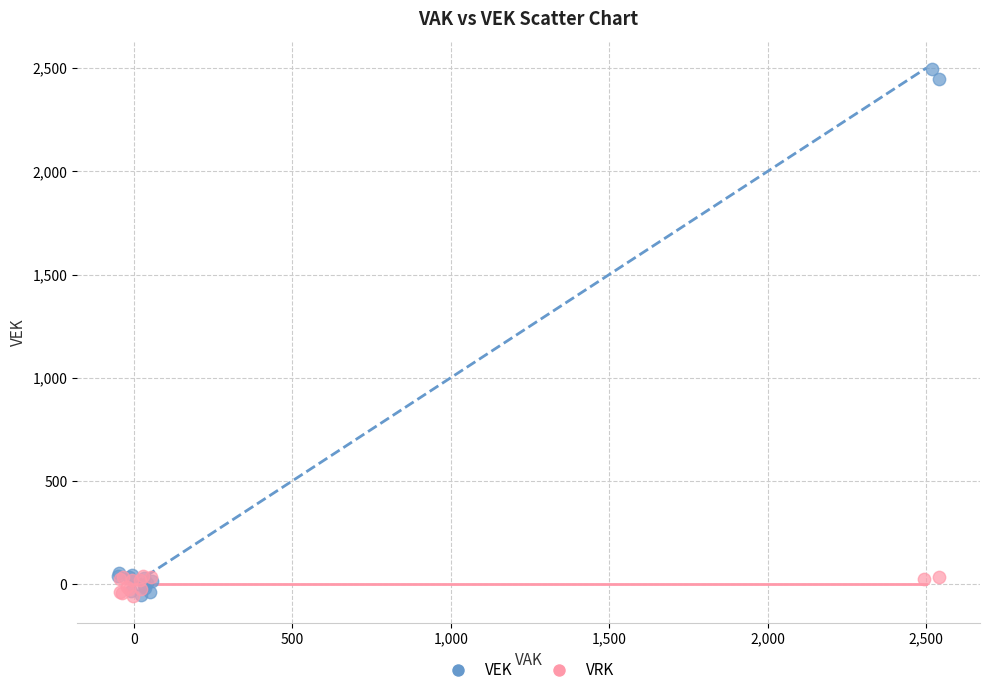

What are all the series names shown in the legend?

VEK, VRK